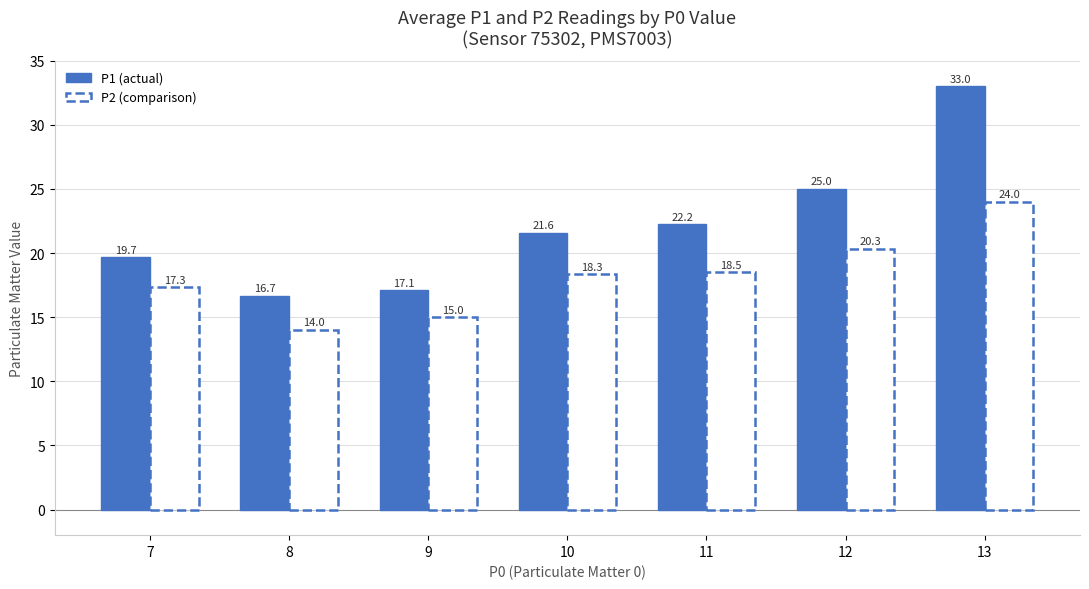

At which category is the sum across all series the highest?

13